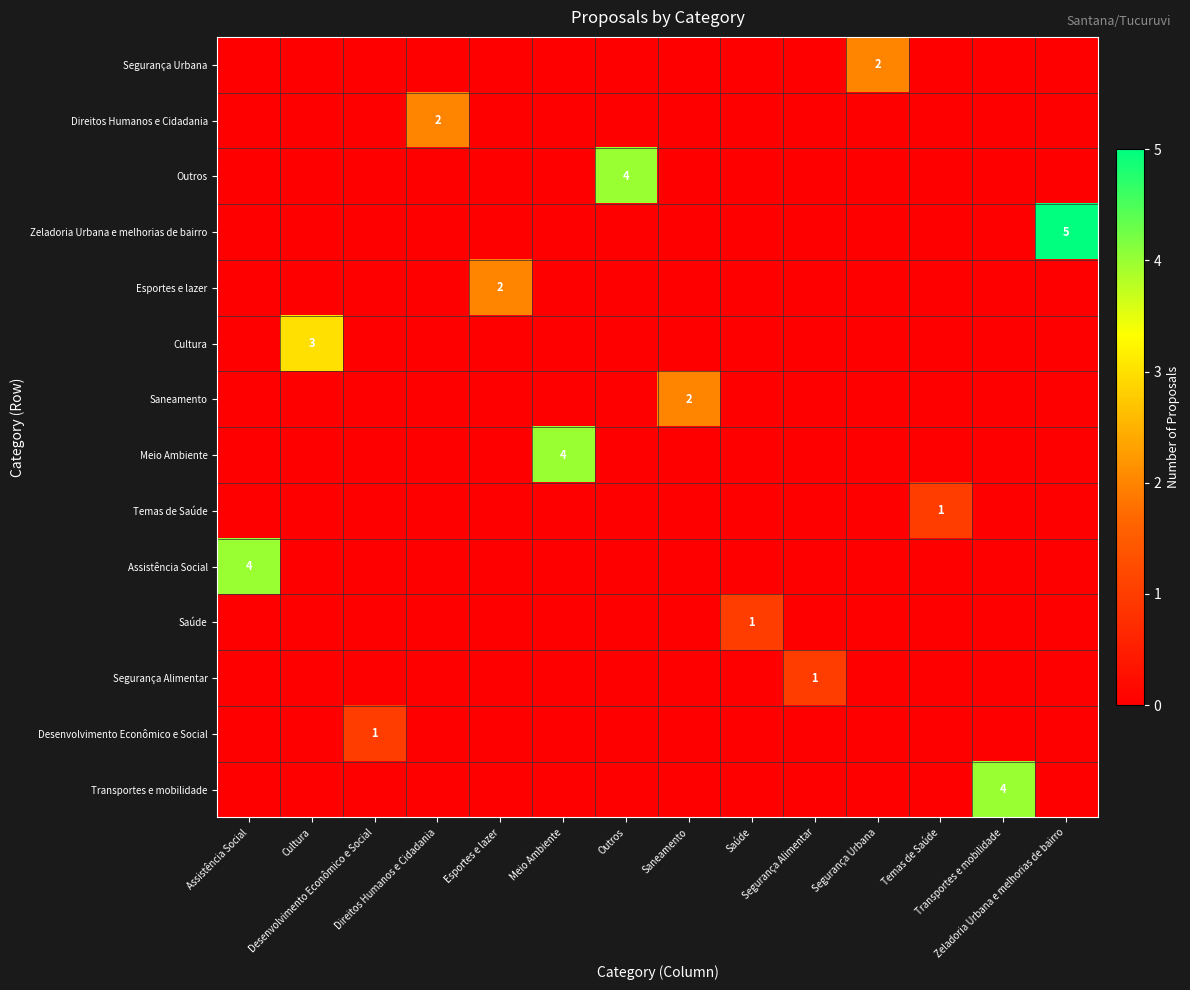

What is the sum of all Zeladoria Urbana e melhorias de bairro values?

5